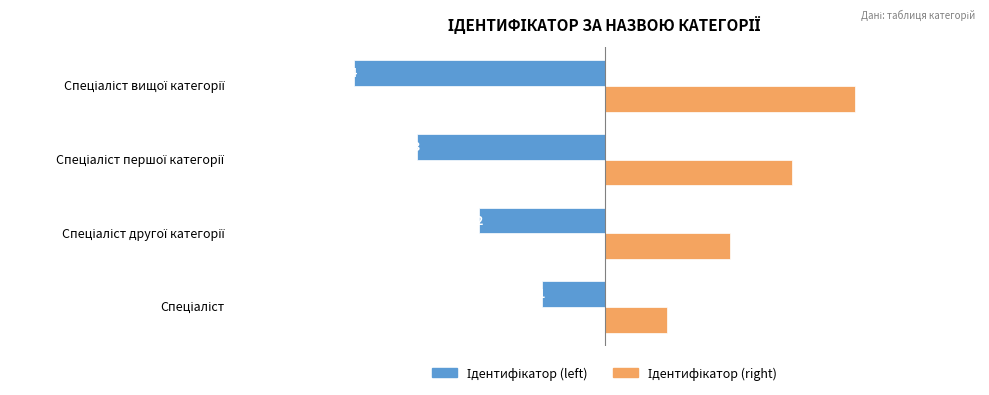

What is the maximum value shown in the chart?

4